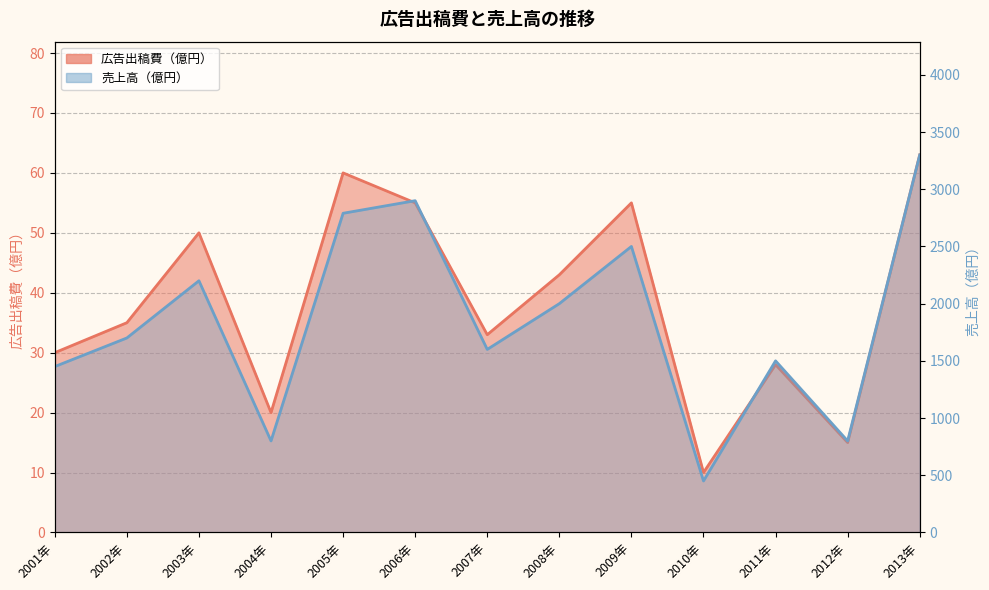

True or false: 売上高（億円） and 広告出稿費（億円） cross at least once.

False